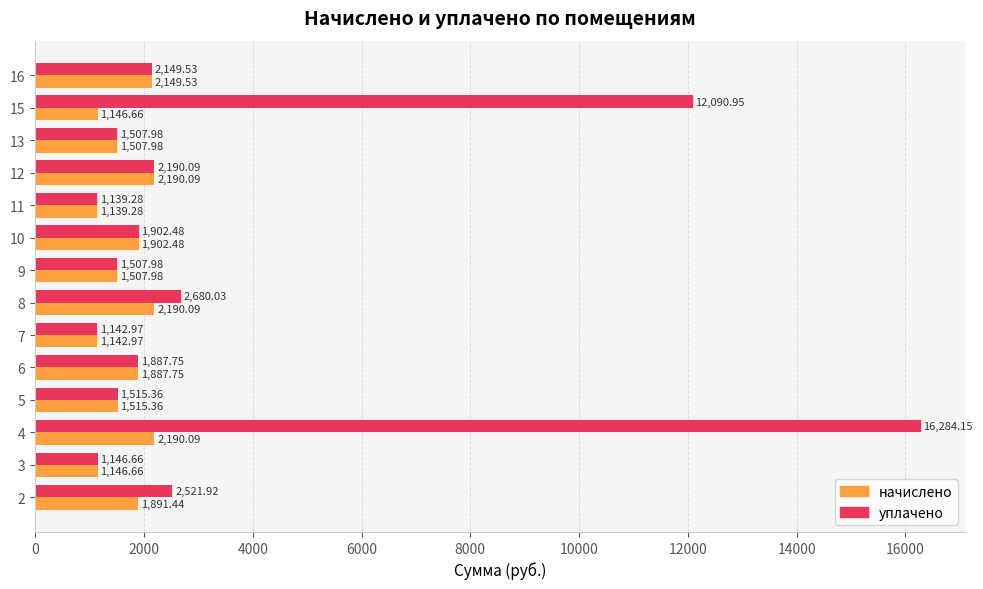

List the series in order of their peak value, lowest first.

начислено, уплачено